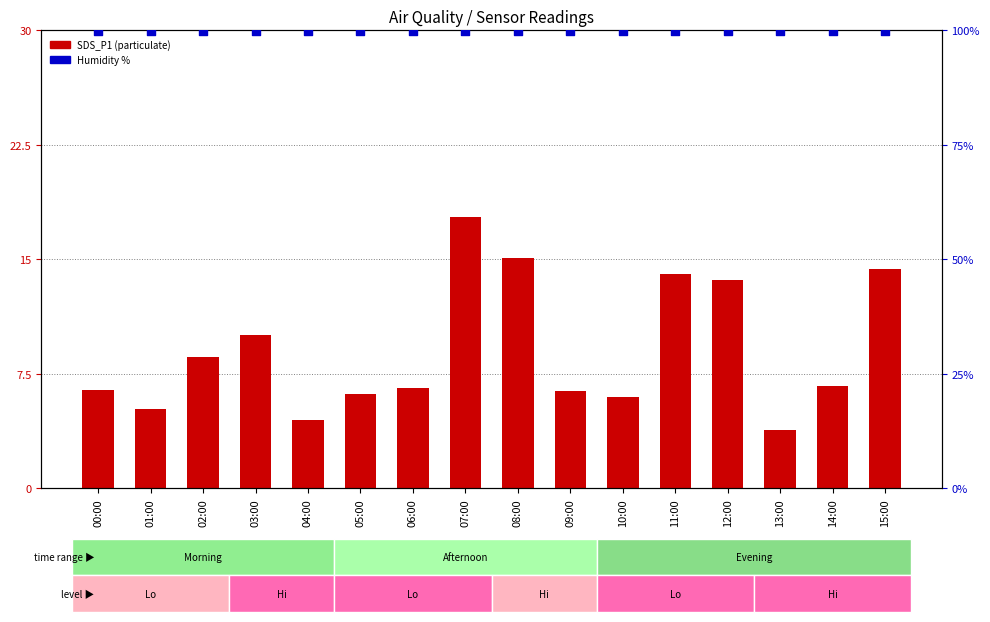

Which series contains the highest Y value?

Humidity %